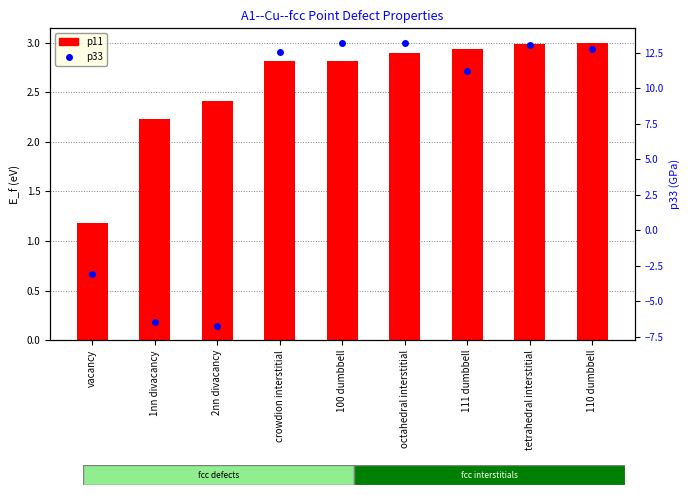

The value of p11 at octahedral interstitial is 1.5. True or false?

False